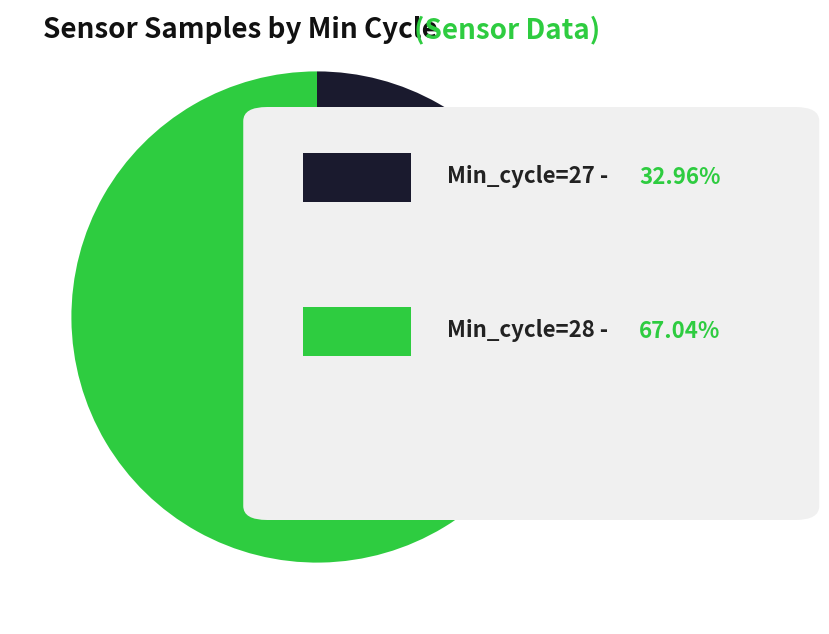

Is there any slice that represents more than half of the pie?

Yes